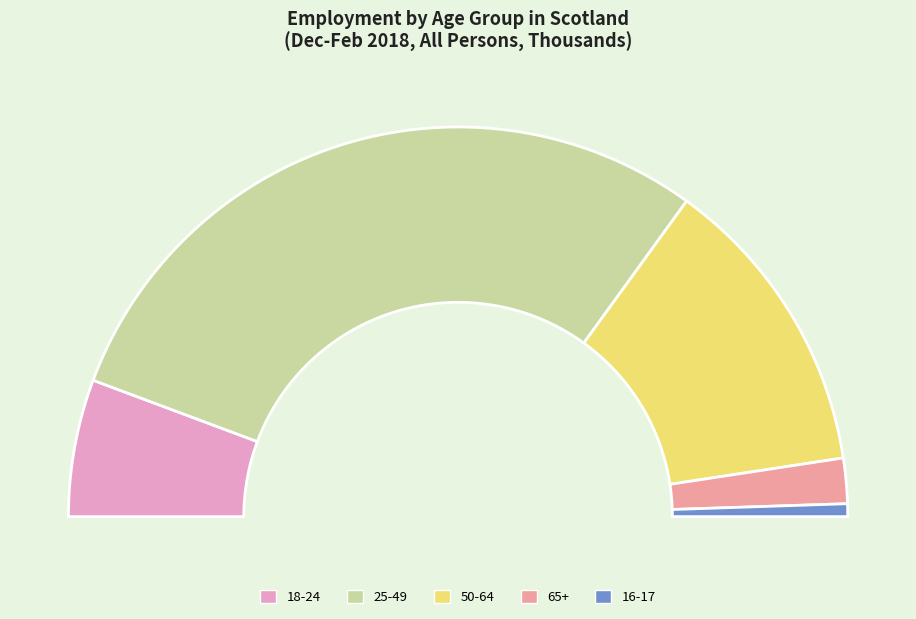

To the nearest percent, what portion does 50-64 represent?

25%